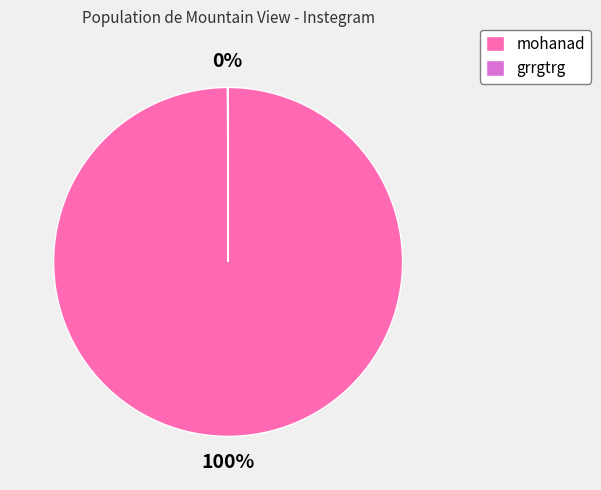

True or false: mohanad accounts for 100% of the total.

True